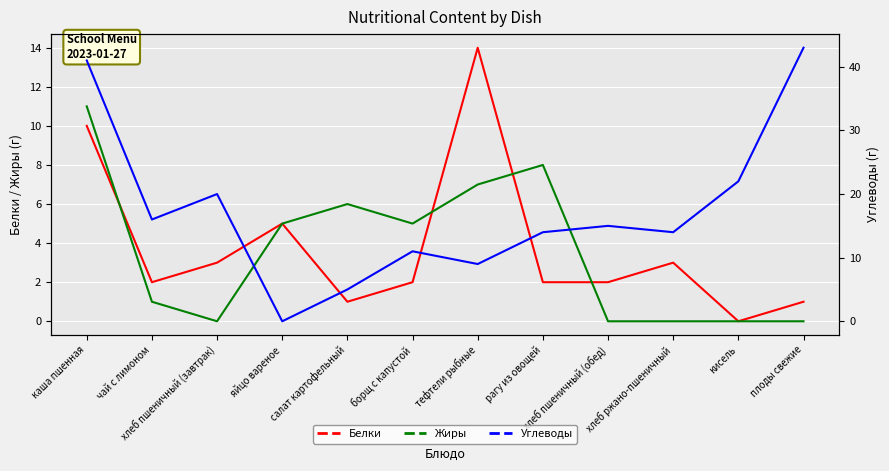

After their last crossing, which series has the higher values: Углеводы or Жиры?

Углеводы